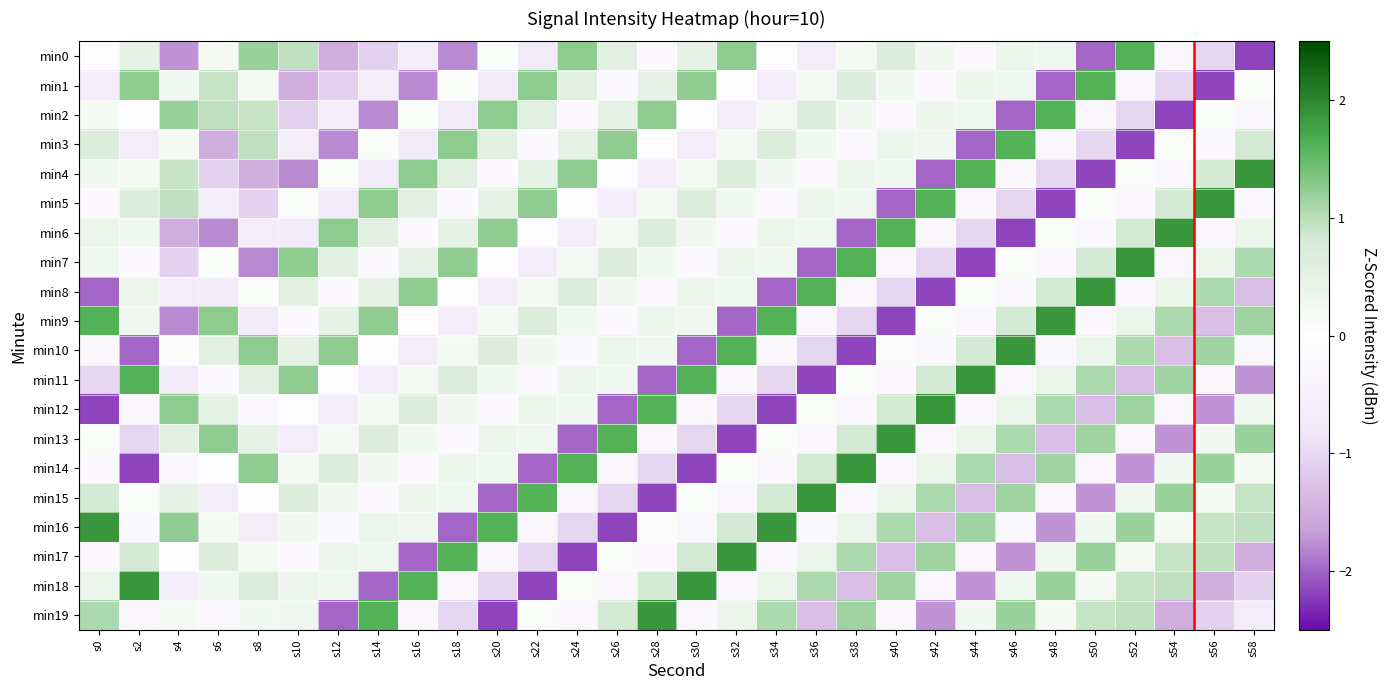

Reading left to right, transcribe all the data shown in this chart.

min0: s0=-0.1	s2=0.5	s4=-1.7	s6=0.2	s8=1.2	s10=0.9	s12=-1.5	s14=-1.1	s16=-0.7	s18=-1.8	s20=0.1	s22=-0.7	s24=1.3	s26=0.6	s28=-0.2	s30=0.5	s32=1.2	s34=-0.1	s36=-0.6	s38=0.2	s40=0.7	s42=0.3	s44=-0.2	s46=0.3	s48=0.3	s50=-2.0	s52=1.6	s54=-0.3	s56=-1.0	s58=-2.2
min1: s0=-0.6	s2=1.2	s4=0.3	s6=0.9	s8=0.2	s10=-1.5	s12=-1.1	s14=-0.7	s16=-1.8	s18=0.1	s20=-0.7	s22=1.3	s24=0.6	s26=-0.2	s28=0.5	s30=1.2	s32=-0.1	s34=-0.6	s36=0.2	s38=0.7	s40=0.3	s42=-0.2	s44=0.3	s46=0.3	s48=-2.0	s50=1.6	s52=-0.3	s54=-1.0	s56=-2.2	s58=0.1
min2: s0=0.2	s2=-0.1	s4=1.2	s6=0.9	s8=0.9	s10=-1.1	s12=-0.7	s14=-1.8	s16=0.1	s18=-0.7	s20=1.3	s22=0.6	s24=-0.2	s26=0.5	s28=1.2	s30=-0.1	s32=-0.6	s34=0.2	s36=0.7	s38=0.3	s40=-0.2	s42=0.3	s44=0.3	s46=-2.0	s48=1.6	s50=-0.3	s52=-1.0	s54=-2.2	s56=0.1	s58=-0.2
min3: s0=0.7	s2=-0.6	s4=0.2	s6=-1.5	s8=0.9	s10=-0.7	s12=-1.8	s14=0.1	s16=-0.7	s18=1.3	s20=0.6	s22=-0.2	s24=0.5	s26=1.2	s28=-0.1	s30=-0.6	s32=0.2	s34=0.7	s36=0.3	s38=-0.2	s40=0.3	s42=0.3	s44=-2.0	s46=1.6	s48=-0.3	s50=-1.0	s52=-2.2	s54=0.1	s56=-0.2	s58=0.8
min4: s0=0.3	s2=0.2	s4=0.9	s6=-1.1	s8=-1.5	s10=-1.8	s12=0.1	s14=-0.7	s16=1.3	s18=0.6	s20=-0.2	s22=0.5	s24=1.2	s26=-0.1	s28=-0.6	s30=0.2	s32=0.7	s34=0.3	s36=-0.2	s38=0.3	s40=0.3	s42=-2.0	s44=1.6	s46=-0.3	s48=-1.0	s50=-2.2	s52=0.1	s54=-0.2	s56=0.8	s58=1.9
min5: s0=-0.2	s2=0.7	s4=0.9	s6=-0.7	s8=-1.1	s10=0.1	s12=-0.7	s14=1.3	s16=0.6	s18=-0.2	s20=0.5	s22=1.2	s24=-0.1	s26=-0.6	s28=0.2	s30=0.7	s32=0.3	s34=-0.2	s36=0.3	s38=0.3	s40=-2.0	s42=1.6	s44=-0.3	s46=-1.0	s48=-2.2	s50=0.1	s52=-0.2	s54=0.8	s56=1.9	s58=-0.3
min6: s0=0.3	s2=0.3	s4=-1.5	s6=-1.8	s8=-0.7	s10=-0.7	s12=1.3	s14=0.6	s16=-0.2	s18=0.5	s20=1.2	s22=-0.1	s24=-0.6	s26=0.2	s28=0.7	s30=0.3	s32=-0.2	s34=0.3	s36=0.3	s38=-2.0	s40=1.6	s42=-0.3	s44=-1.0	s46=-2.2	s48=0.1	s50=-0.2	s52=0.8	s54=1.9	s56=-0.3	s58=0.4
min7: s0=0.3	s2=-0.2	s4=-1.1	s6=0.1	s8=-1.8	s10=1.3	s12=0.6	s14=-0.2	s16=0.5	s18=1.2	s20=-0.1	s22=-0.6	s24=0.2	s26=0.7	s28=0.3	s30=-0.2	s32=0.3	s34=0.3	s36=-2.0	s38=1.6	s40=-0.3	s42=-1.0	s44=-2.2	s46=0.1	s48=-0.2	s50=0.8	s52=1.9	s54=-0.3	s56=0.4	s58=1.1
min8: s0=-2.0	s2=0.3	s4=-0.7	s6=-0.7	s8=0.1	s10=0.6	s12=-0.2	s14=0.5	s16=1.2	s18=-0.1	s20=-0.6	s22=0.2	s24=0.7	s26=0.3	s28=-0.2	s30=0.3	s32=0.3	s34=-2.0	s36=1.6	s38=-0.3	s40=-1.0	s42=-2.2	s44=0.1	s46=-0.2	s48=0.8	s50=1.9	s52=-0.3	s54=0.4	s56=1.1	s58=-1.3
min9: s0=1.6	s2=0.3	s4=-1.8	s6=1.3	s8=-0.7	s10=-0.2	s12=0.5	s14=1.2	s16=-0.1	s18=-0.6	s20=0.2	s22=0.7	s24=0.3	s26=-0.2	s28=0.3	s30=0.3	s32=-2.0	s34=1.6	s36=-0.3	s38=-1.0	s40=-2.2	s42=0.1	s44=-0.2	s46=0.8	s48=1.9	s50=-0.3	s52=0.4	s54=1.1	s56=-1.3	s58=1.2
min10: s0=-0.3	s2=-2.0	s4=0.1	s6=0.6	s8=1.3	s10=0.5	s12=1.2	s14=-0.1	s16=-0.6	s18=0.2	s20=0.7	s22=0.3	s24=-0.2	s26=0.3	s28=0.3	s30=-2.0	s32=1.6	s34=-0.3	s36=-1.0	s38=-2.2	s40=0.1	s42=-0.2	s44=0.8	s46=1.9	s48=-0.3	s50=0.4	s52=1.1	s54=-1.3	s56=1.2	s58=-0.3
min11: s0=-1.0	s2=1.6	s4=-0.7	s6=-0.2	s8=0.6	s10=1.2	s12=-0.1	s14=-0.6	s16=0.2	s18=0.7	s20=0.3	s22=-0.2	s24=0.3	s26=0.3	s28=-2.0	s30=1.6	s32=-0.3	s34=-1.0	s36=-2.2	s38=0.1	s40=-0.2	s42=0.8	s44=1.9	s46=-0.3	s48=0.4	s50=1.1	s52=-1.3	s54=1.2	s56=-0.3	s58=-1.7
min12: s0=-2.2	s2=-0.3	s4=1.3	s6=0.5	s8=-0.2	s10=-0.1	s12=-0.6	s14=0.2	s16=0.7	s18=0.3	s20=-0.2	s22=0.3	s24=0.3	s26=-2.0	s28=1.6	s30=-0.3	s32=-1.0	s34=-2.2	s36=0.1	s38=-0.2	s40=0.8	s42=1.9	s44=-0.3	s46=0.4	s48=1.1	s50=-1.3	s52=1.2	s54=-0.3	s56=-1.7	s58=0.3
min13: s0=0.1	s2=-1.0	s4=0.6	s6=1.2	s8=0.5	s10=-0.6	s12=0.2	s14=0.7	s16=0.3	s18=-0.2	s20=0.3	s22=0.3	s24=-2.0	s26=1.6	s28=-0.3	s30=-1.0	s32=-2.2	s34=0.1	s36=-0.2	s38=0.8	s40=1.9	s42=-0.3	s44=0.4	s46=1.1	s48=-1.3	s50=1.2	s52=-0.3	s54=-1.7	s56=0.3	s58=1.2
min14: s0=-0.2	s2=-2.2	s4=-0.2	s6=-0.1	s8=1.2	s10=0.2	s12=0.7	s14=0.3	s16=-0.2	s18=0.3	s20=0.3	s22=-2.0	s24=1.6	s26=-0.3	s28=-1.0	s30=-2.2	s32=0.1	s34=-0.2	s36=0.8	s38=1.9	s40=-0.3	s42=0.4	s44=1.1	s46=-1.3	s48=1.2	s50=-0.3	s52=-1.7	s54=0.3	s56=1.2	s58=0.2
min15: s0=0.8	s2=0.1	s4=0.5	s6=-0.6	s8=-0.1	s10=0.7	s12=0.3	s14=-0.2	s16=0.3	s18=0.3	s20=-2.0	s22=1.6	s24=-0.3	s26=-1.0	s28=-2.2	s30=0.1	s32=-0.2	s34=0.8	s36=1.9	s38=-0.3	s40=0.4	s42=1.1	s44=-1.3	s46=1.2	s48=-0.3	s50=-1.7	s52=0.3	s54=1.2	s56=0.2	s58=0.9
min16: s0=1.9	s2=-0.2	s4=1.2	s6=0.2	s8=-0.6	s10=0.3	s12=-0.2	s14=0.3	s16=0.3	s18=-2.0	s20=1.6	s22=-0.3	s24=-1.0	s26=-2.2	s28=0.1	s30=-0.2	s32=0.8	s34=1.9	s36=-0.3	s38=0.4	s40=1.1	s42=-1.3	s44=1.2	s46=-0.3	s48=-1.7	s50=0.3	s52=1.2	s54=0.2	s56=0.9	s58=0.9
min17: s0=-0.3	s2=0.8	s4=-0.1	s6=0.7	s8=0.2	s10=-0.2	s12=0.3	s14=0.3	s16=-2.0	s18=1.6	s20=-0.3	s22=-1.0	s24=-2.2	s26=0.1	s28=-0.2	s30=0.8	s32=1.9	s34=-0.3	s36=0.4	s38=1.1	s40=-1.3	s42=1.2	s44=-0.3	s46=-1.7	s48=0.3	s50=1.2	s52=0.2	s54=0.9	s56=0.9	s58=-1.5
min18: s0=0.4	s2=1.9	s4=-0.6	s6=0.3	s8=0.7	s10=0.3	s12=0.3	s14=-2.0	s16=1.6	s18=-0.3	s20=-1.0	s22=-2.2	s24=0.1	s26=-0.2	s28=0.8	s30=1.9	s32=-0.3	s34=0.4	s36=1.1	s38=-1.3	s40=1.2	s42=-0.3	s44=-1.7	s46=0.3	s48=1.2	s50=0.2	s52=0.9	s54=0.9	s56=-1.5	s58=-1.1
min19: s0=1.1	s2=-0.3	s4=0.2	s6=-0.2	s8=0.3	s10=0.3	s12=-2.0	s14=1.6	s16=-0.3	s18=-1.0	s20=-2.2	s22=0.1	s24=-0.2	s26=0.8	s28=1.9	s30=-0.3	s32=0.4	s34=1.1	s36=-1.3	s38=1.2	s40=-0.3	s42=-1.7	s44=0.3	s46=1.2	s48=0.2	s50=0.9	s52=0.9	s54=-1.5	s56=-1.1	s58=-0.7